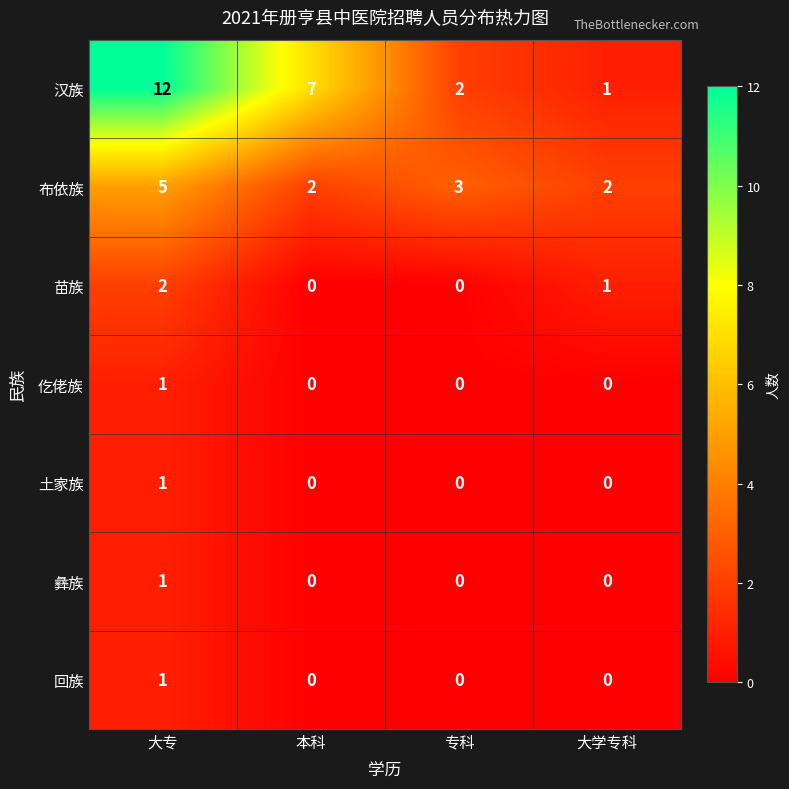

Reading right to left, what are all the values shown in this chart?

汉族: 1	2	7	12
布依族: 2	3	2	5
苗族: 1	0	0	2
仡佬族: 0	0	0	1
土家族: 0	0	0	1
彝族: 0	0	0	1
回族: 0	0	0	1